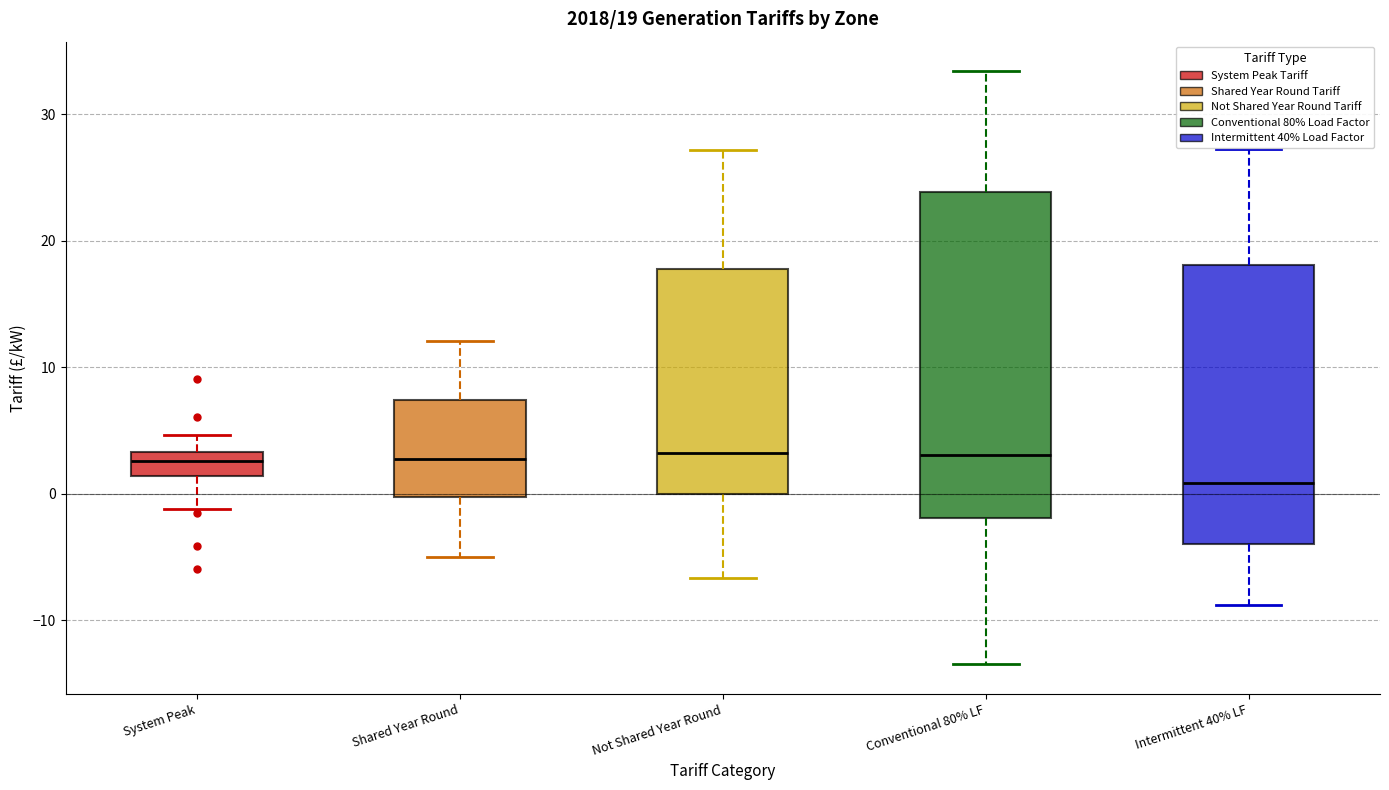

Which box is the tallest, from its lower edge to its upper edge?

Conventional 80% LF